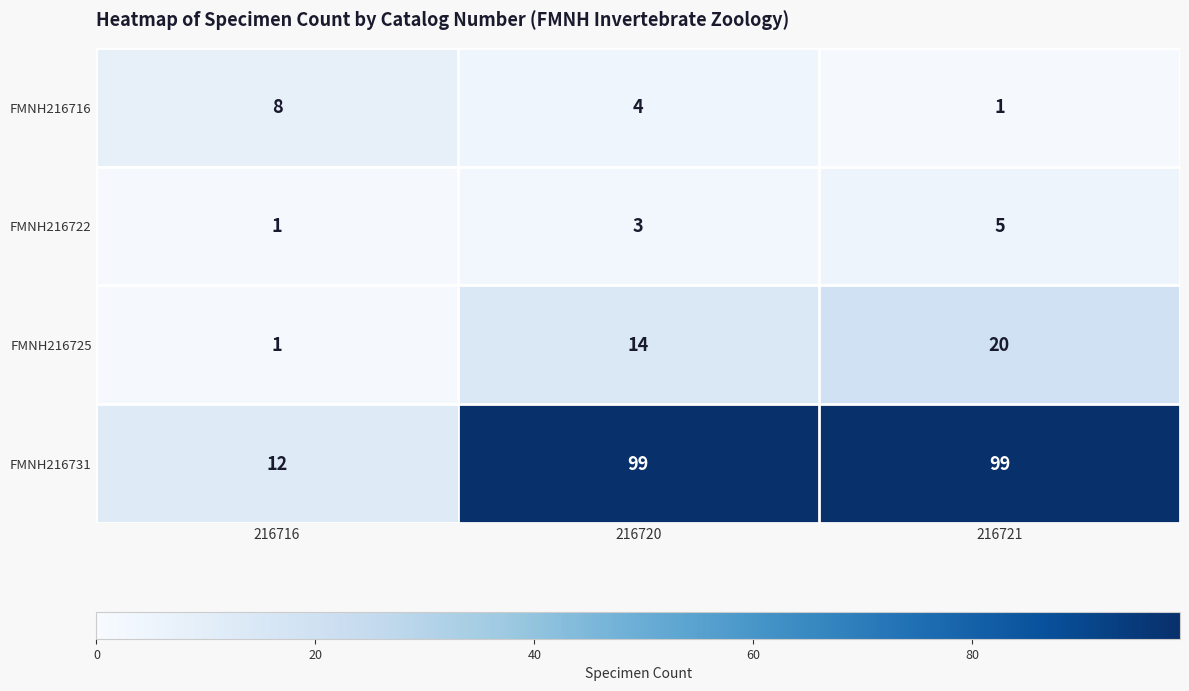

Reading left to right, transcribe all the data shown in this chart.

FMNH216716: 8	4	1
FMNH216722: 1	3	5
FMNH216725: 1	14	20
FMNH216731: 12	99	99